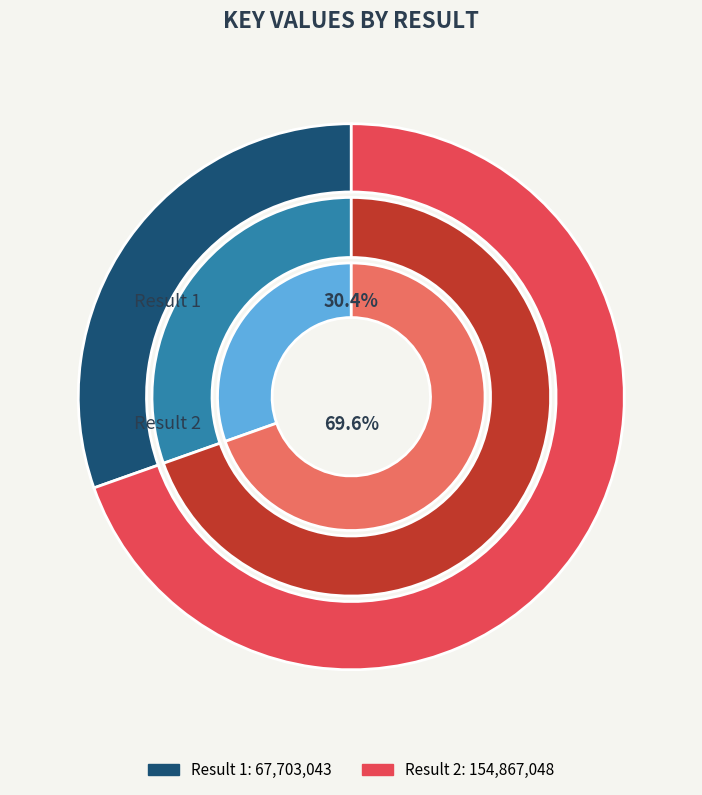

The 1 slice represents 30% of the pie. True or false?

True